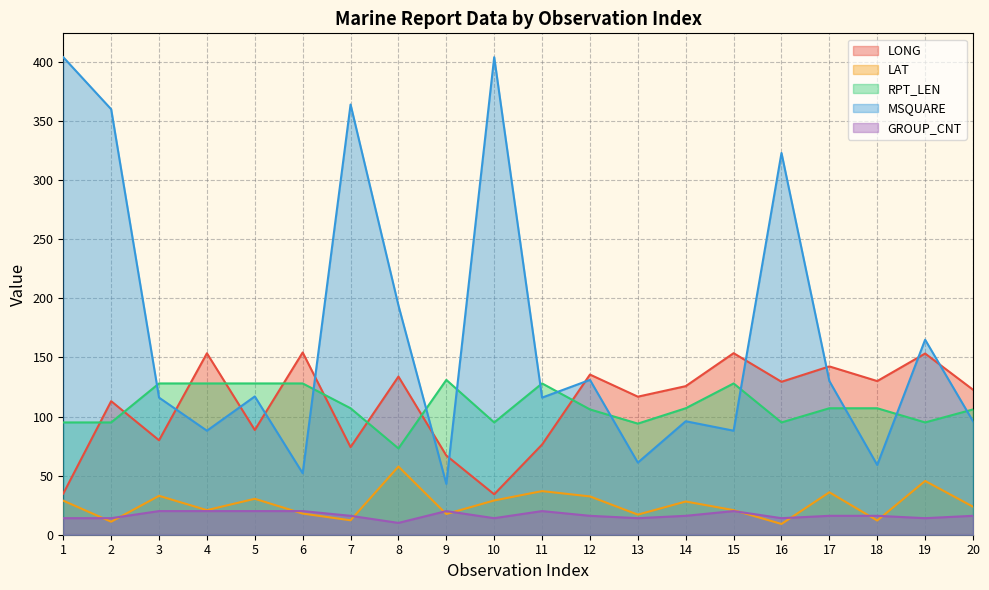

At which label does GROUP_CNT reach its minimum?

8